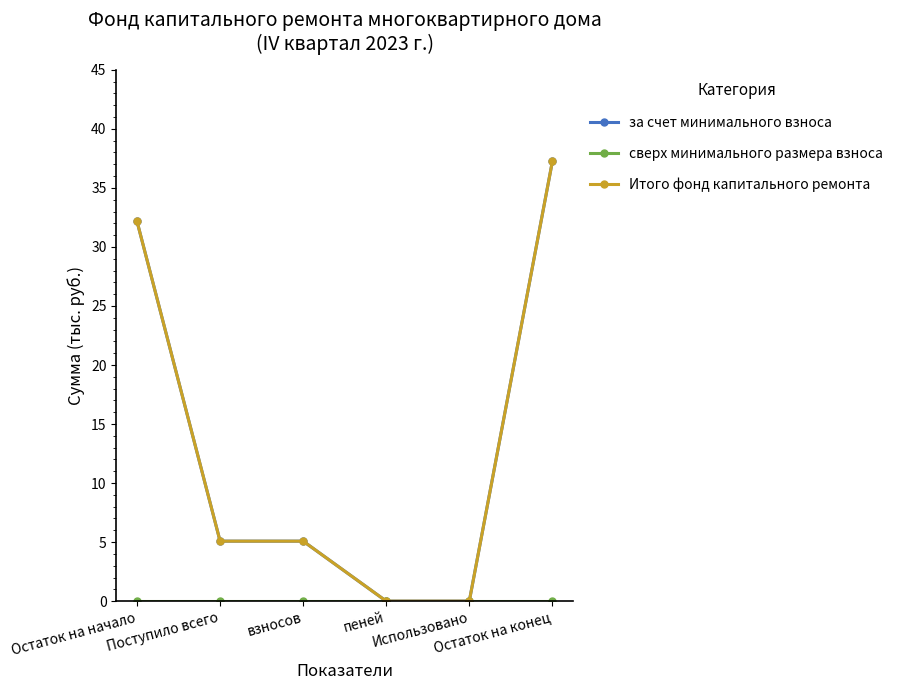

Does the chart have visible grid lines?

No